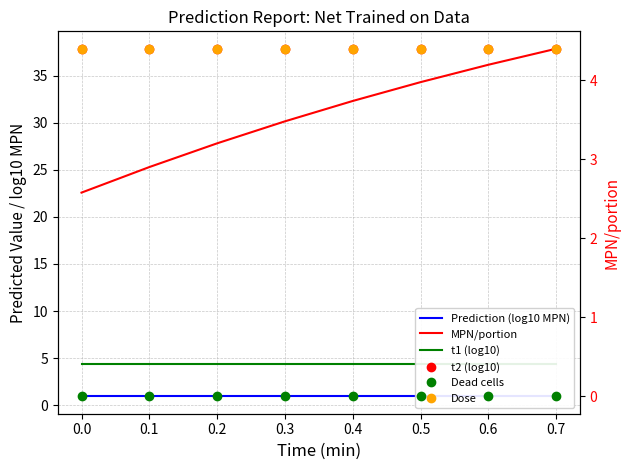

What is the greatest value displayed?

37.9